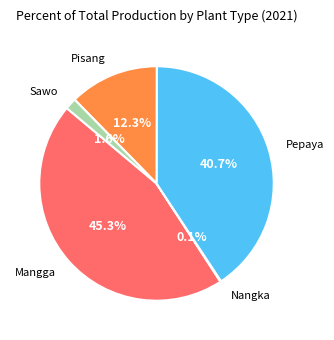

Is there any slice that represents more than half of the pie?

No